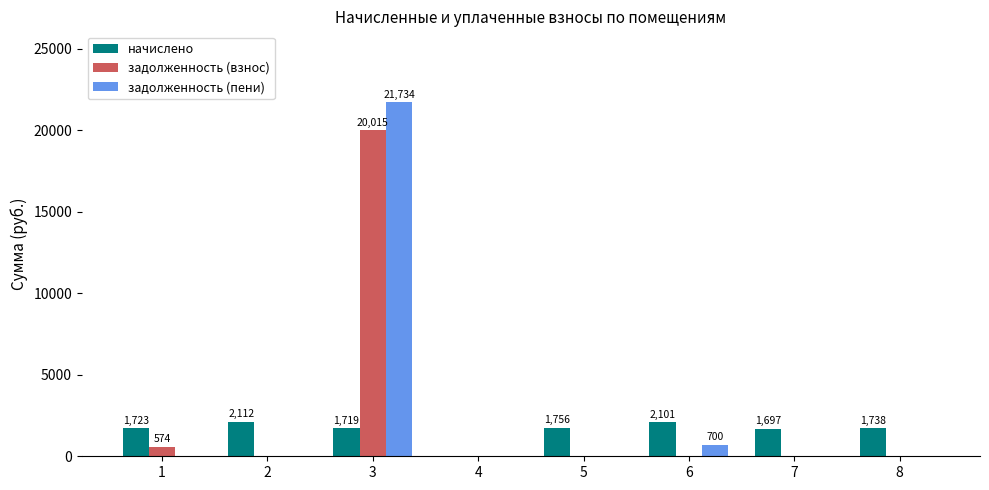

What is the maximum value shown in the chart?

21734.4